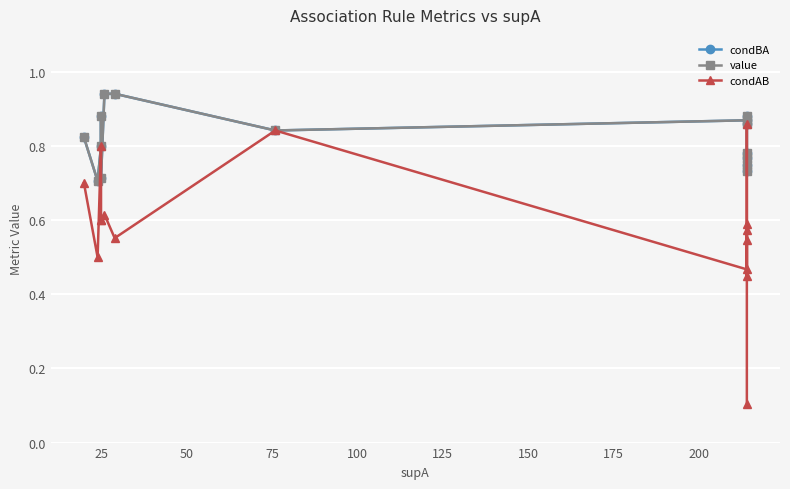

True or false: condBA and value intersect in this chart.

False